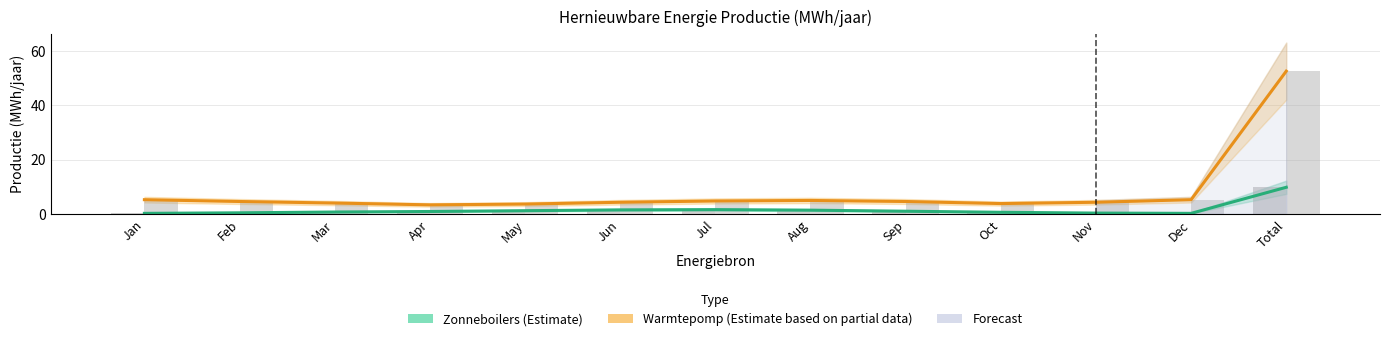

Reading left to right, list all the values displayed in this chart.

Zonneboilers (Estimate): 0.2	0.4	0.7	0.9	1.2	1.5	1.6	1.4	1.0	0.6	0.3	0.2	9.8
Warmtepomp (Estimate based on partial data): 5.2	4.6	4.0	3.3	3.6	4.3	4.8	4.9	4.6	3.8	4.3	5.2	52.5